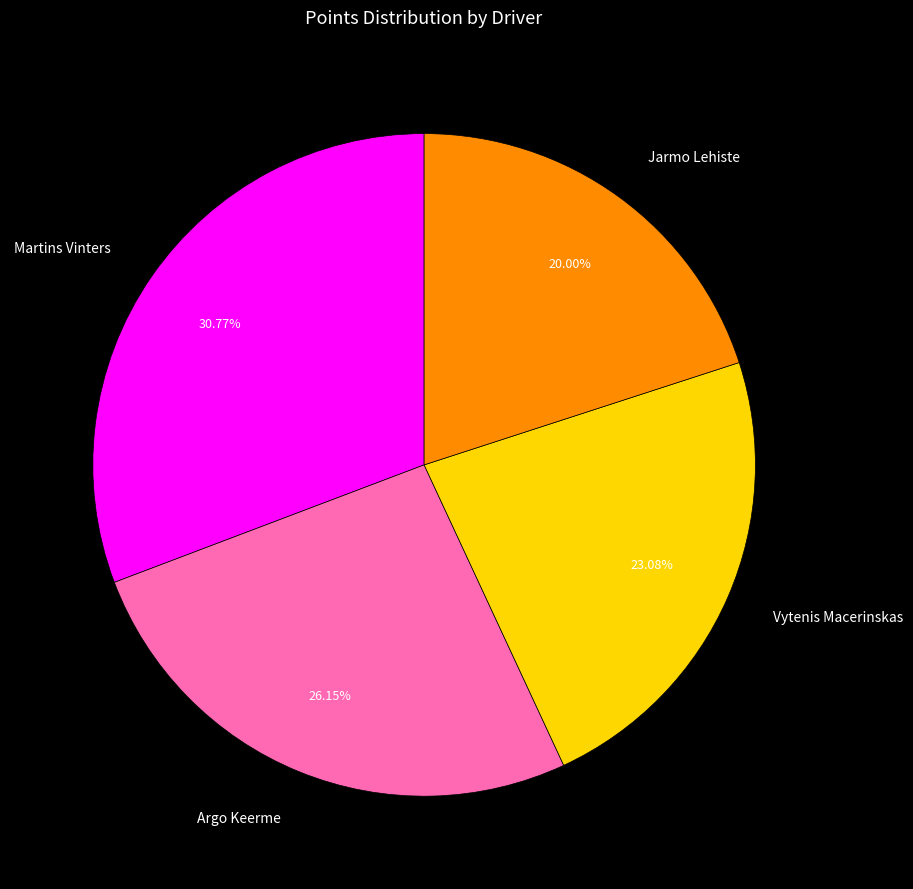

What is the ratio of the value at Martins Vinters to the value at Argo Keerme?

1.2